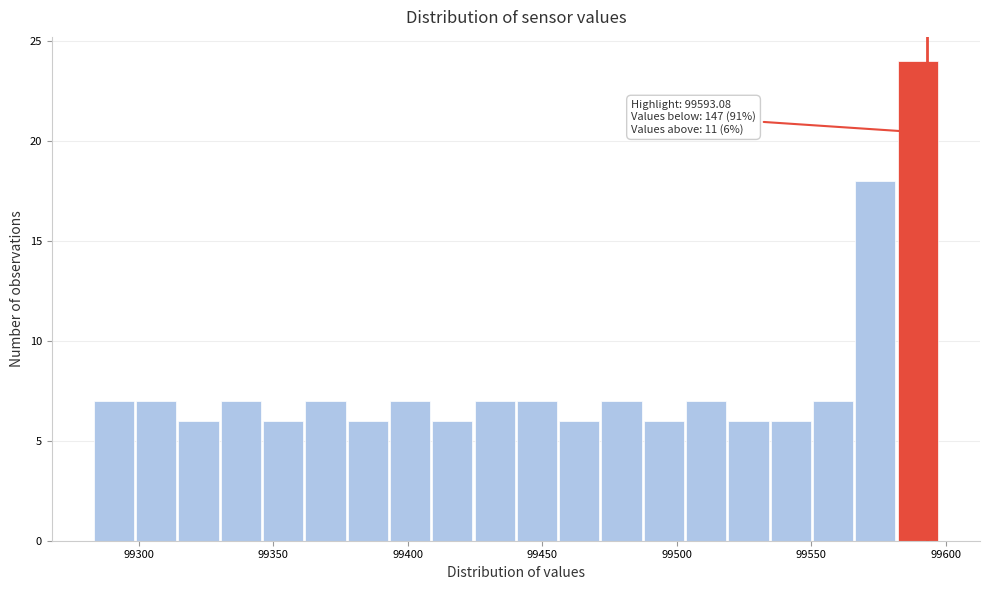

Around what value on the x-axis is the tallest bar? Give the approximate position of its centre, as read against the axis.

99590